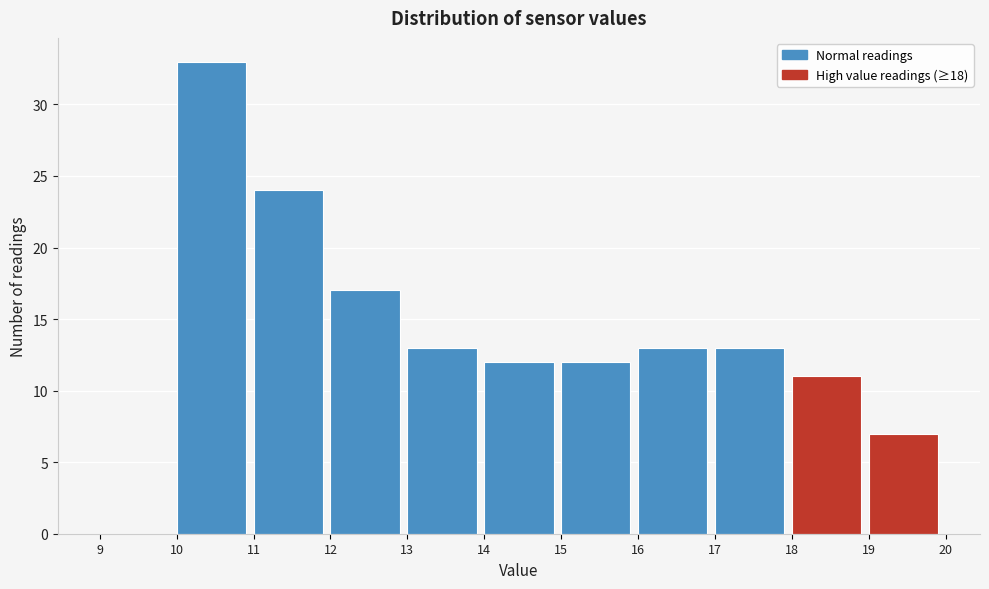

Reading left to right, transcribe this chart: for each bar, give the range it covers on the x-axis and its height. The values are not printed on the chart, so give them approximately, as read against the axis.

9 to 10: 0
10 to 11: 33
11 to 12: 24
12 to 13: 17
13 to 14: 13
14 to 15: 12
15 to 16: 12
16 to 17: 13
17 to 18: 13
18 to 19: 11
19 to 20: 7